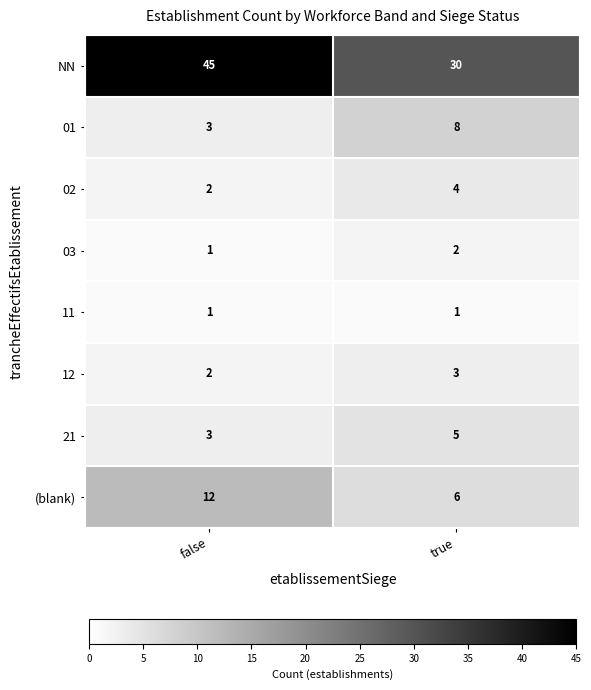

Rank the categories by 02 value from highest to lowest.

true, false